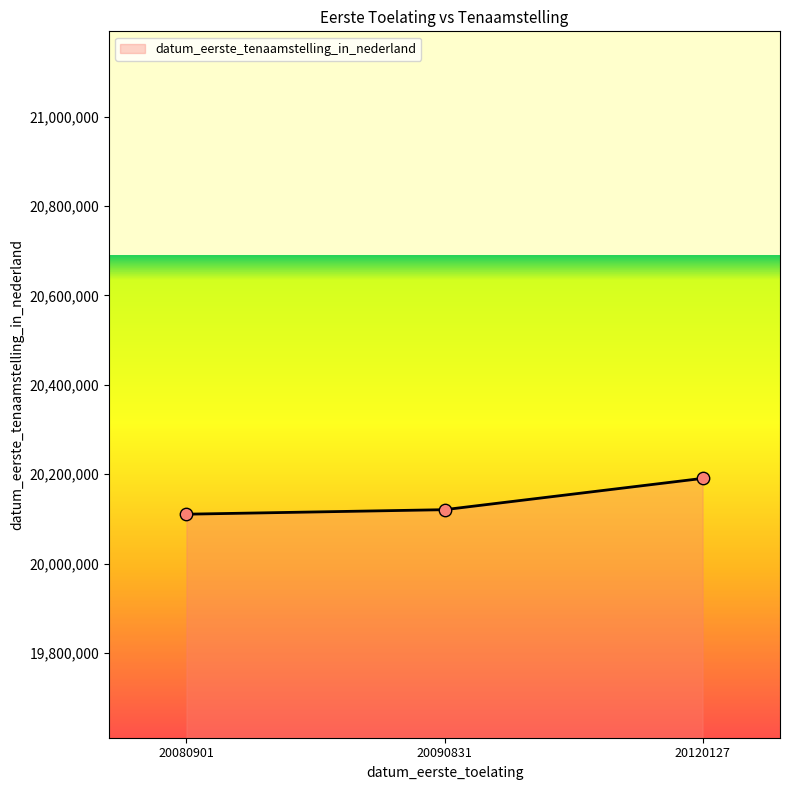

Approximately how many times larger is the value at 20090831 compared to 20120127?

1.0